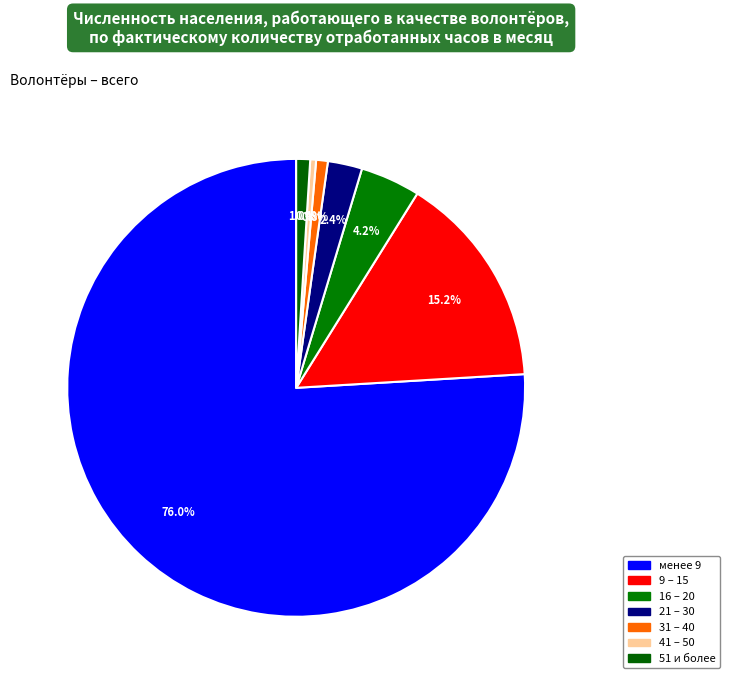

Which slice is the largest?

менее 9